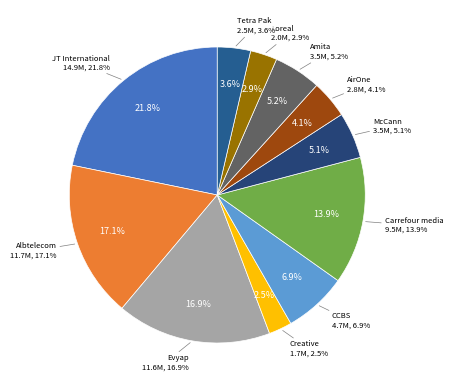

What percentage do CCBS cost and JT International together represent?

28.7%